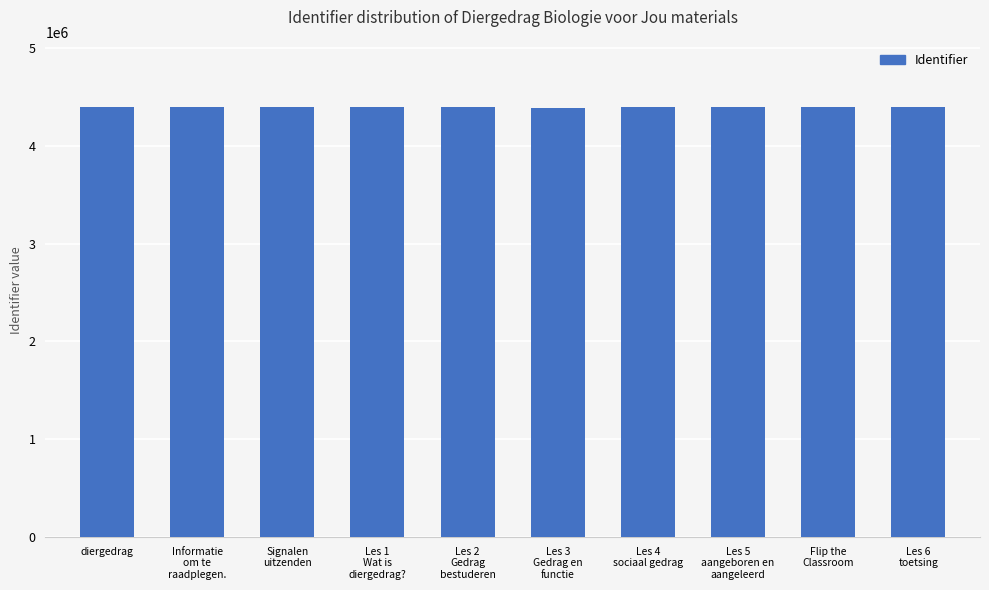

How many data points does each series have?

10